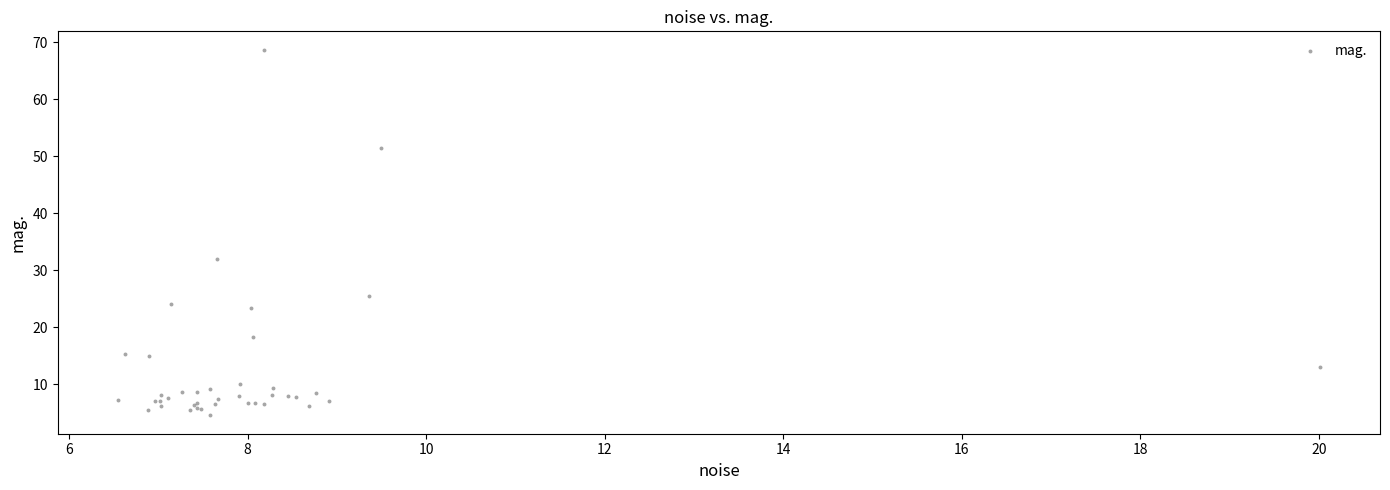

What Y value in the scatter plot is closest to 36?

31.9